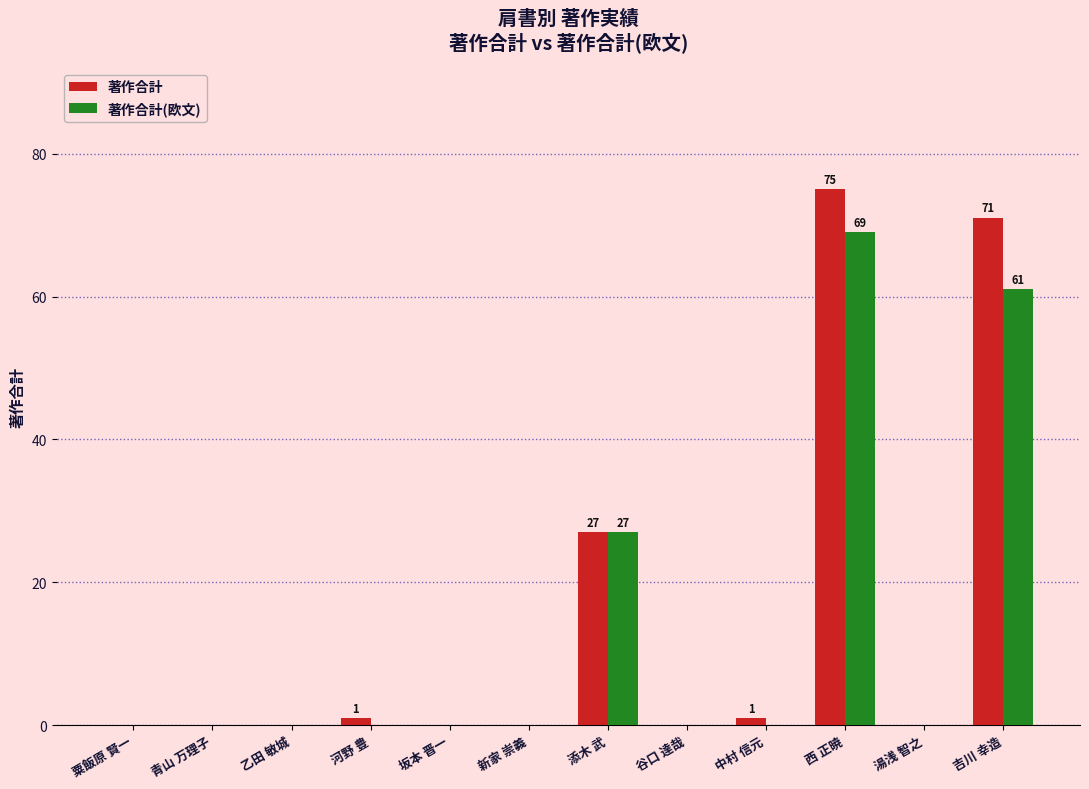

What is the sum of the 著作合計 values at 西 正暁 and 青山 万理子?

75